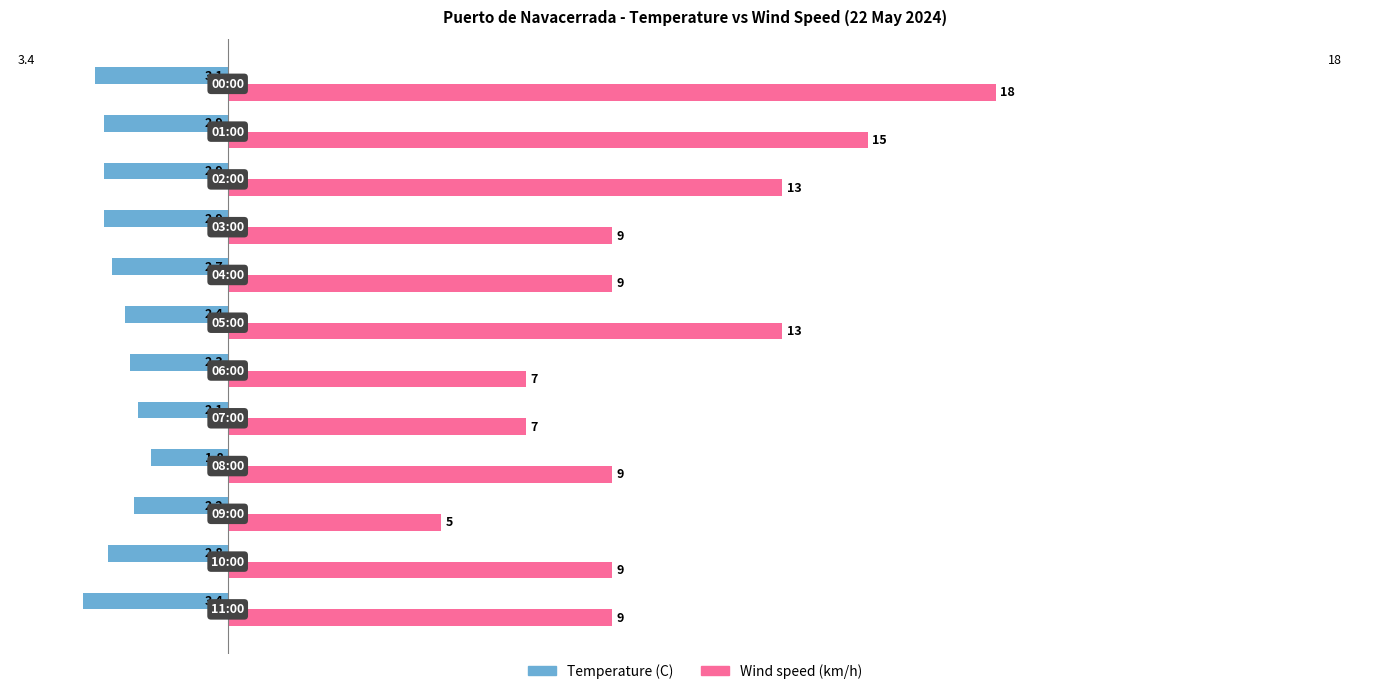

What is the greatest value displayed?

18.0